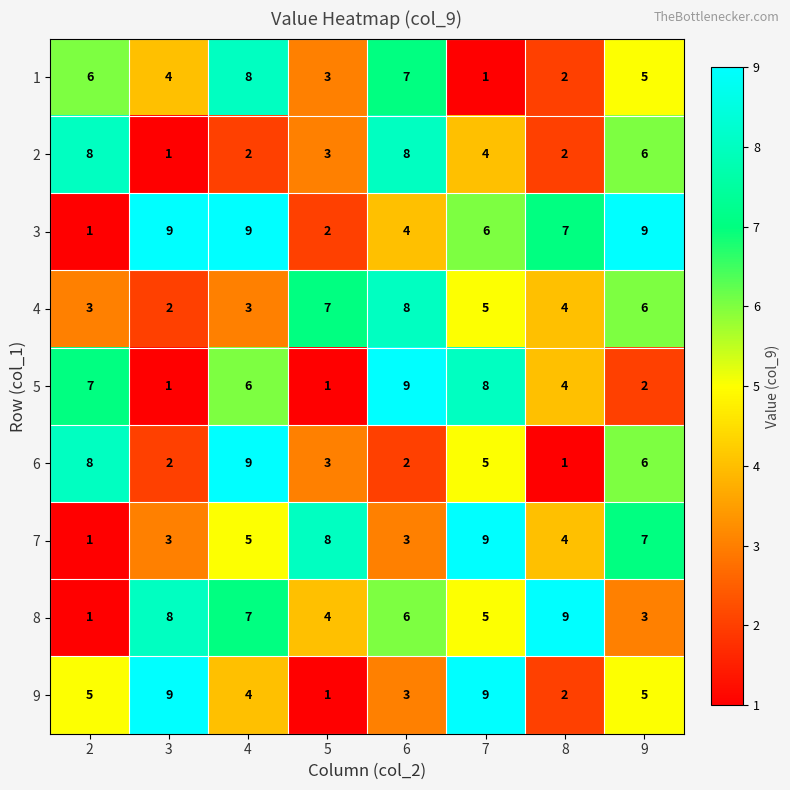

The value of 5 at 3 is 1. True or false?

True